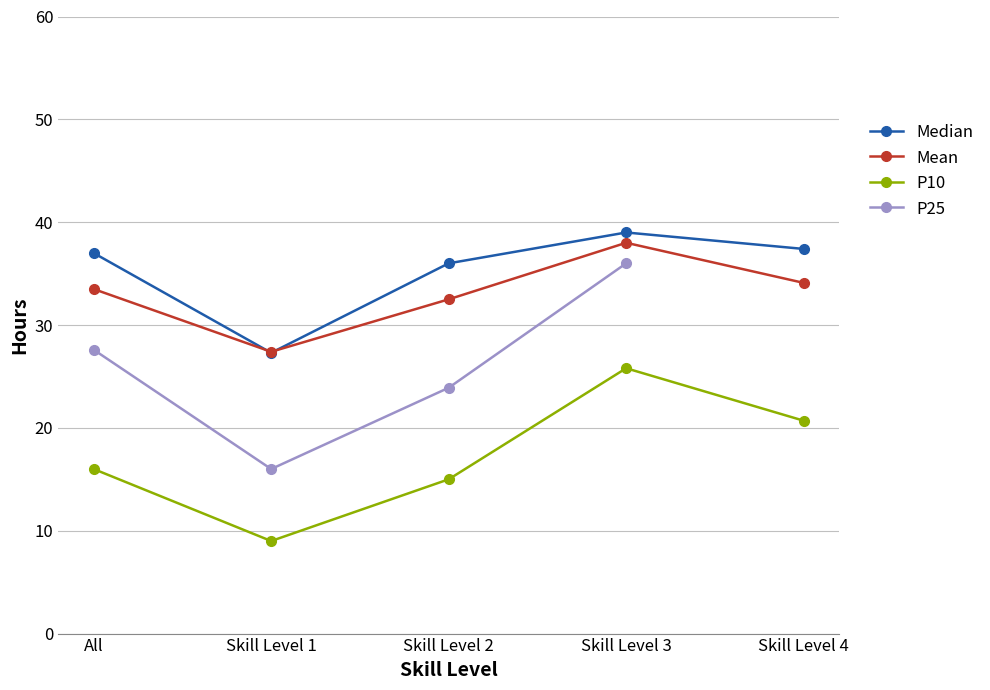

Which series has the largest total across all categories?

Median